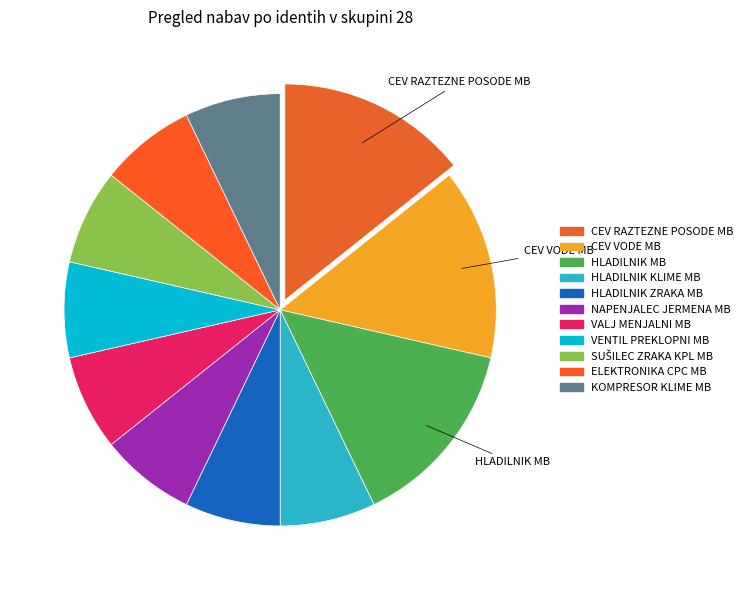

How many slices are in this pie chart?

11